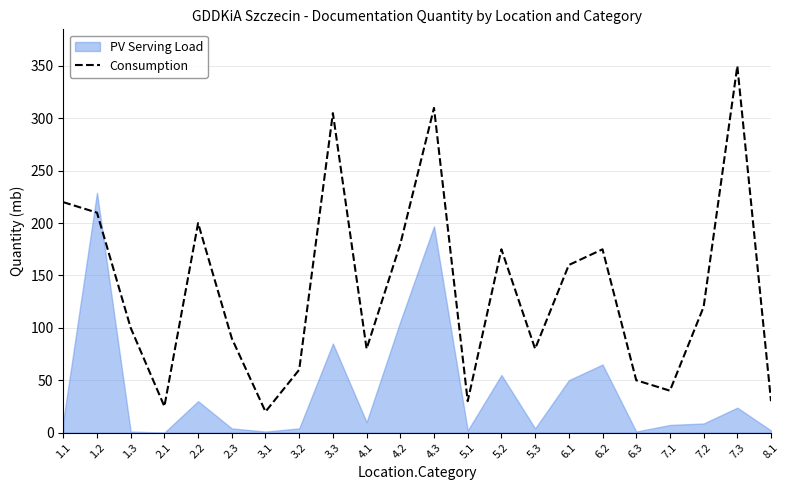

The value of Consumption at 6.1 is 160. True or false?

True